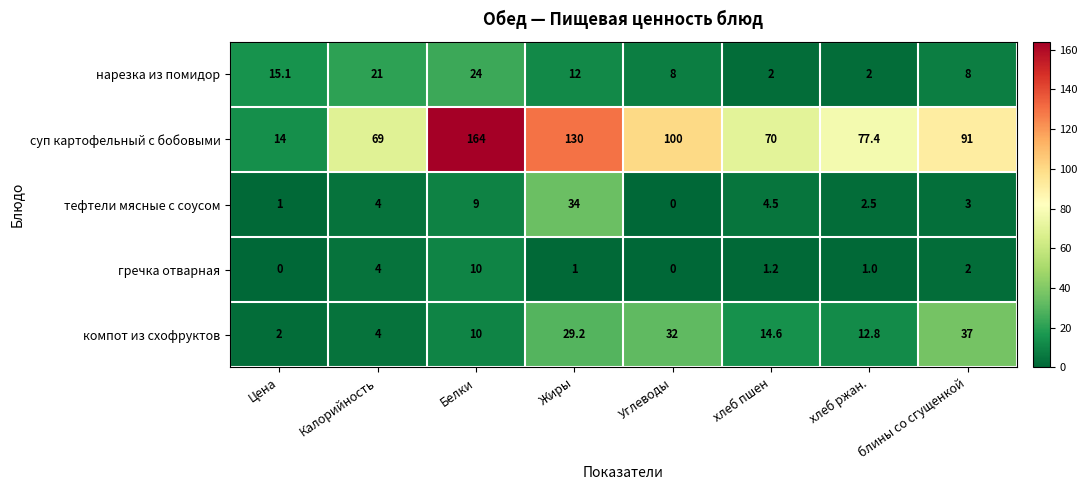

At how many categories does at least one series exceed 49?

7